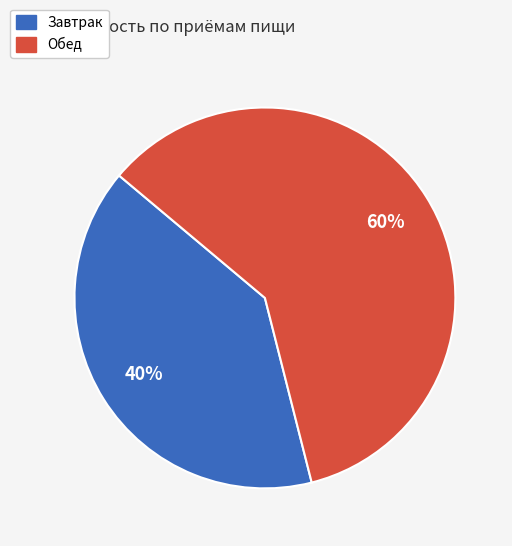

Count the number of slices in the pie.

2